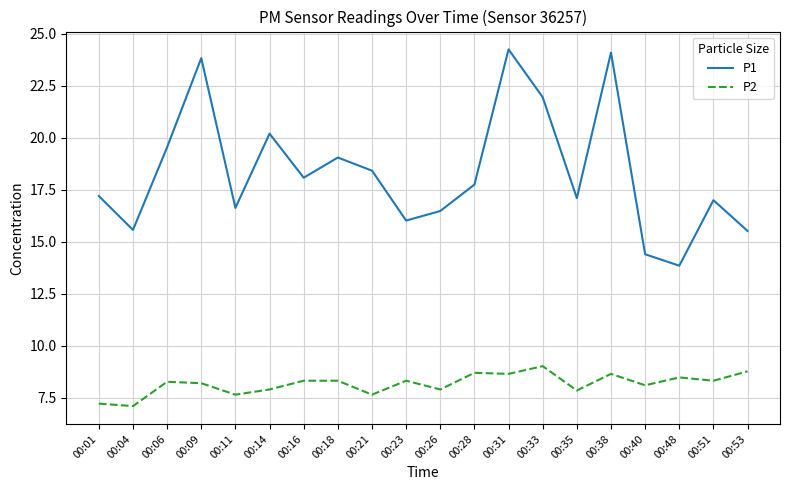

What are all the series names shown in the legend?

P1, P2